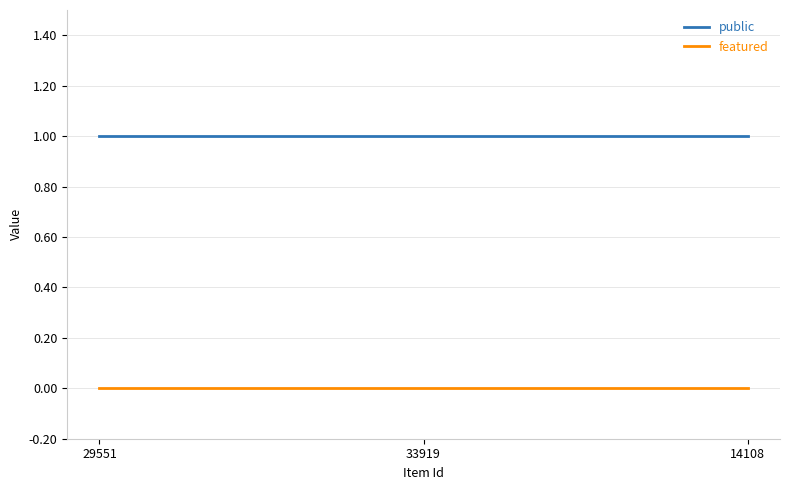

True or false: public has a value of 1 at 14108.

True